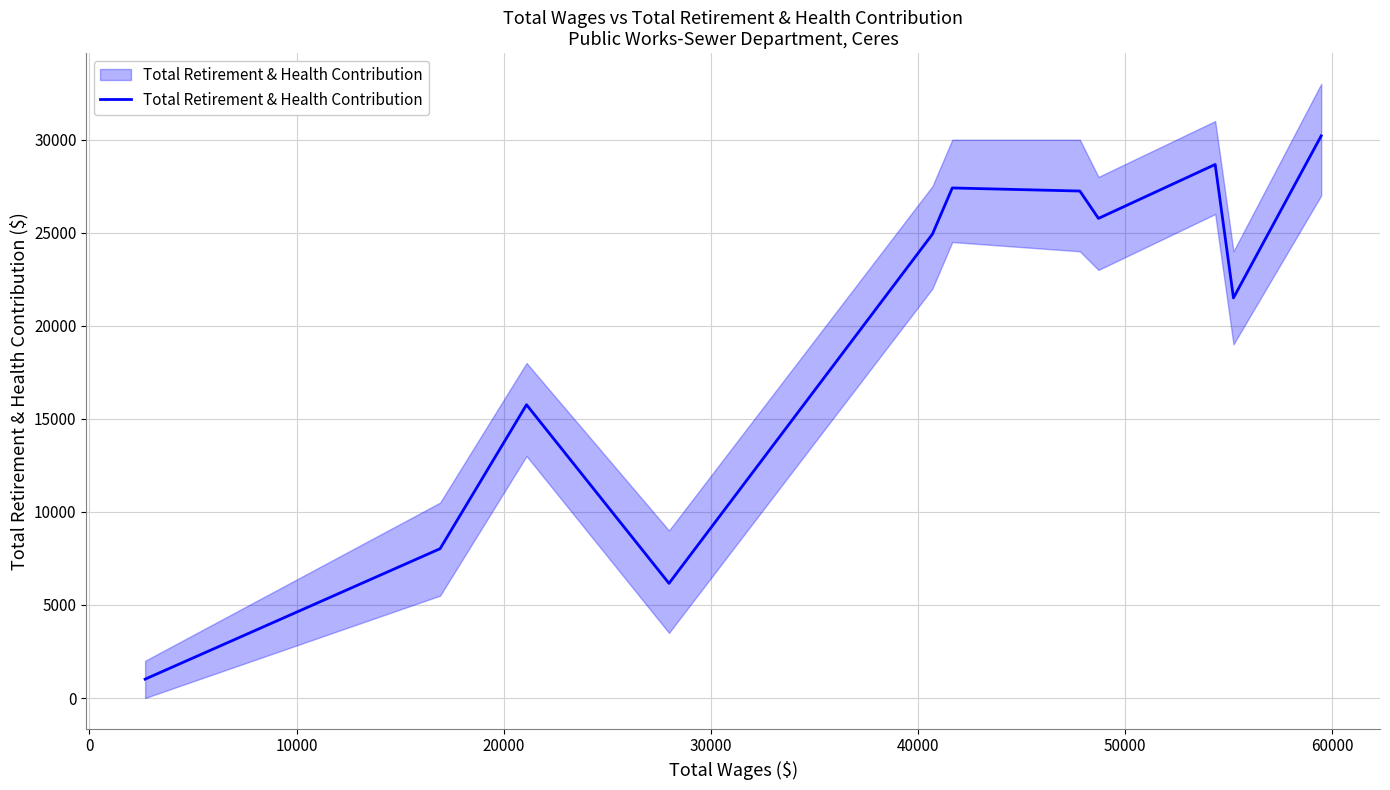

How many data points are less than 24922?

5